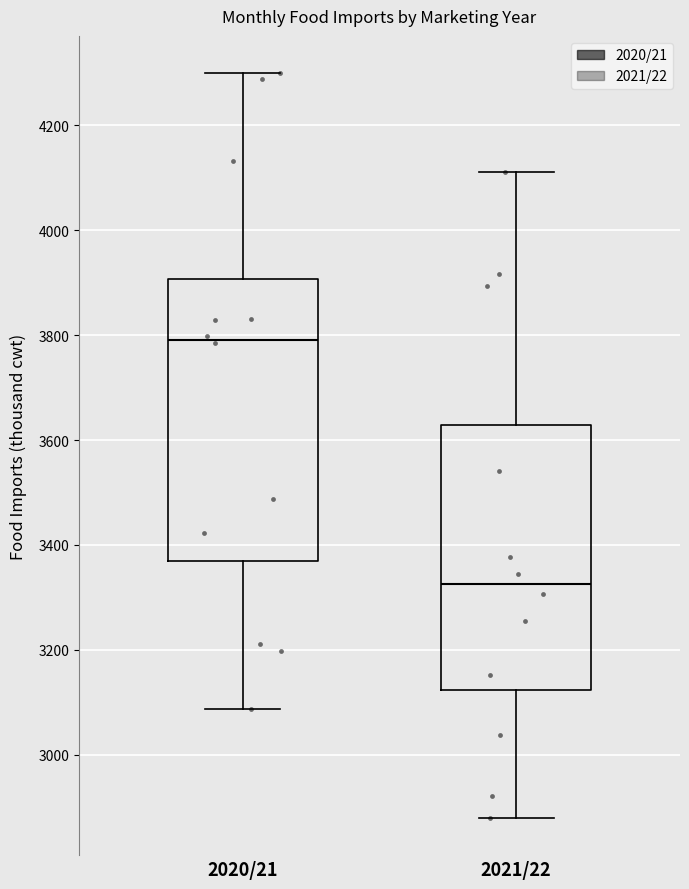

Which box is the tallest, from its lower edge to its upper edge?

2020/21